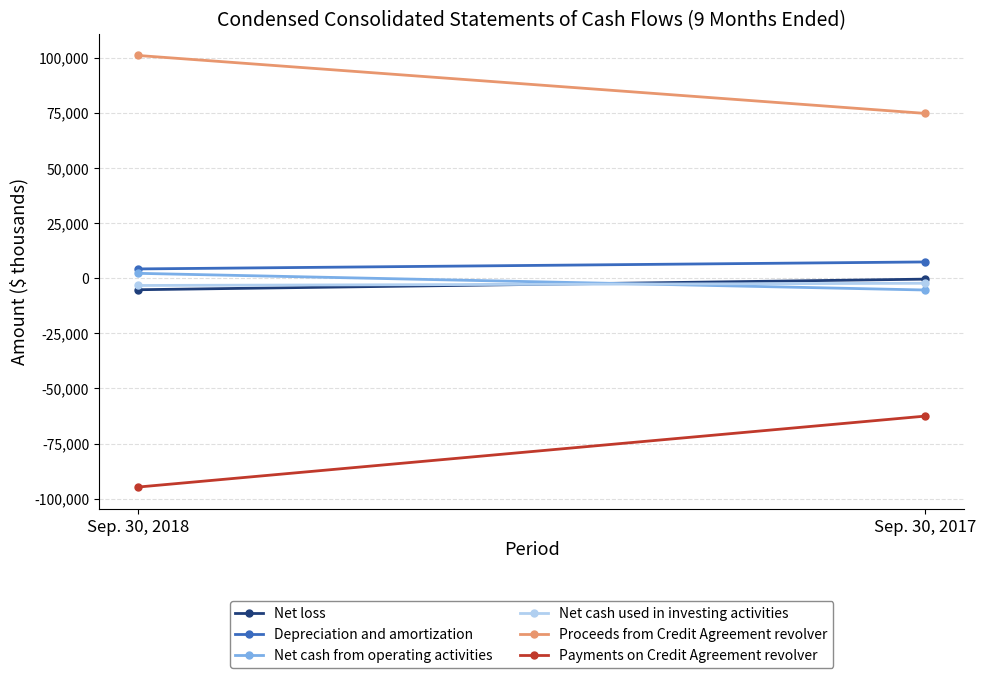

What is the total value across all series at Sep. 30, 2018?

4247